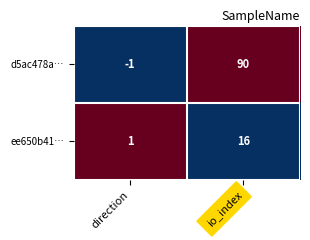

At how many categories does at least one series exceed 0?

2